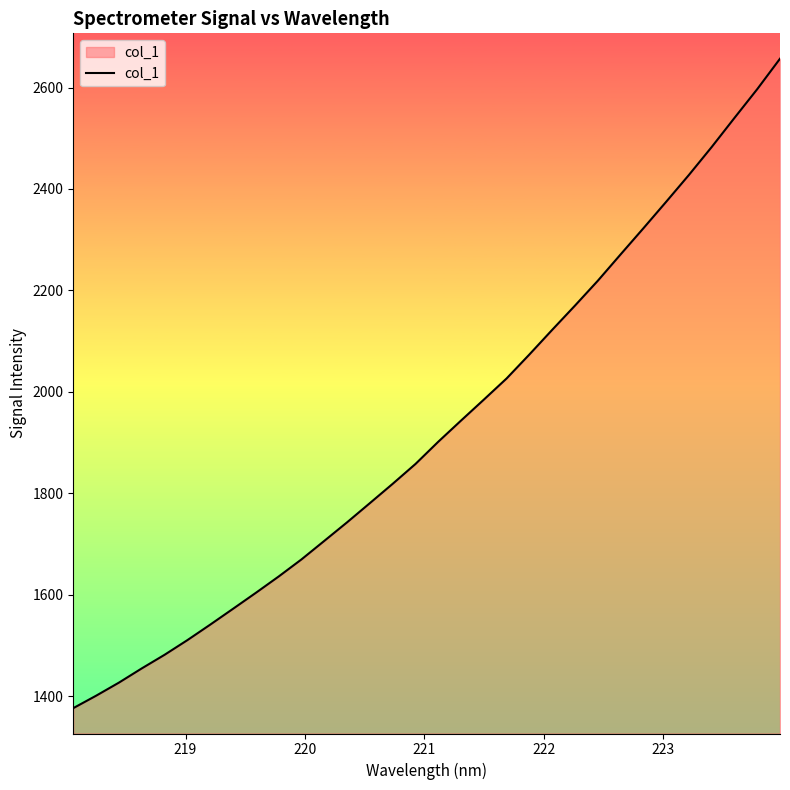

What is the minimum value shown in the chart?

1376.5